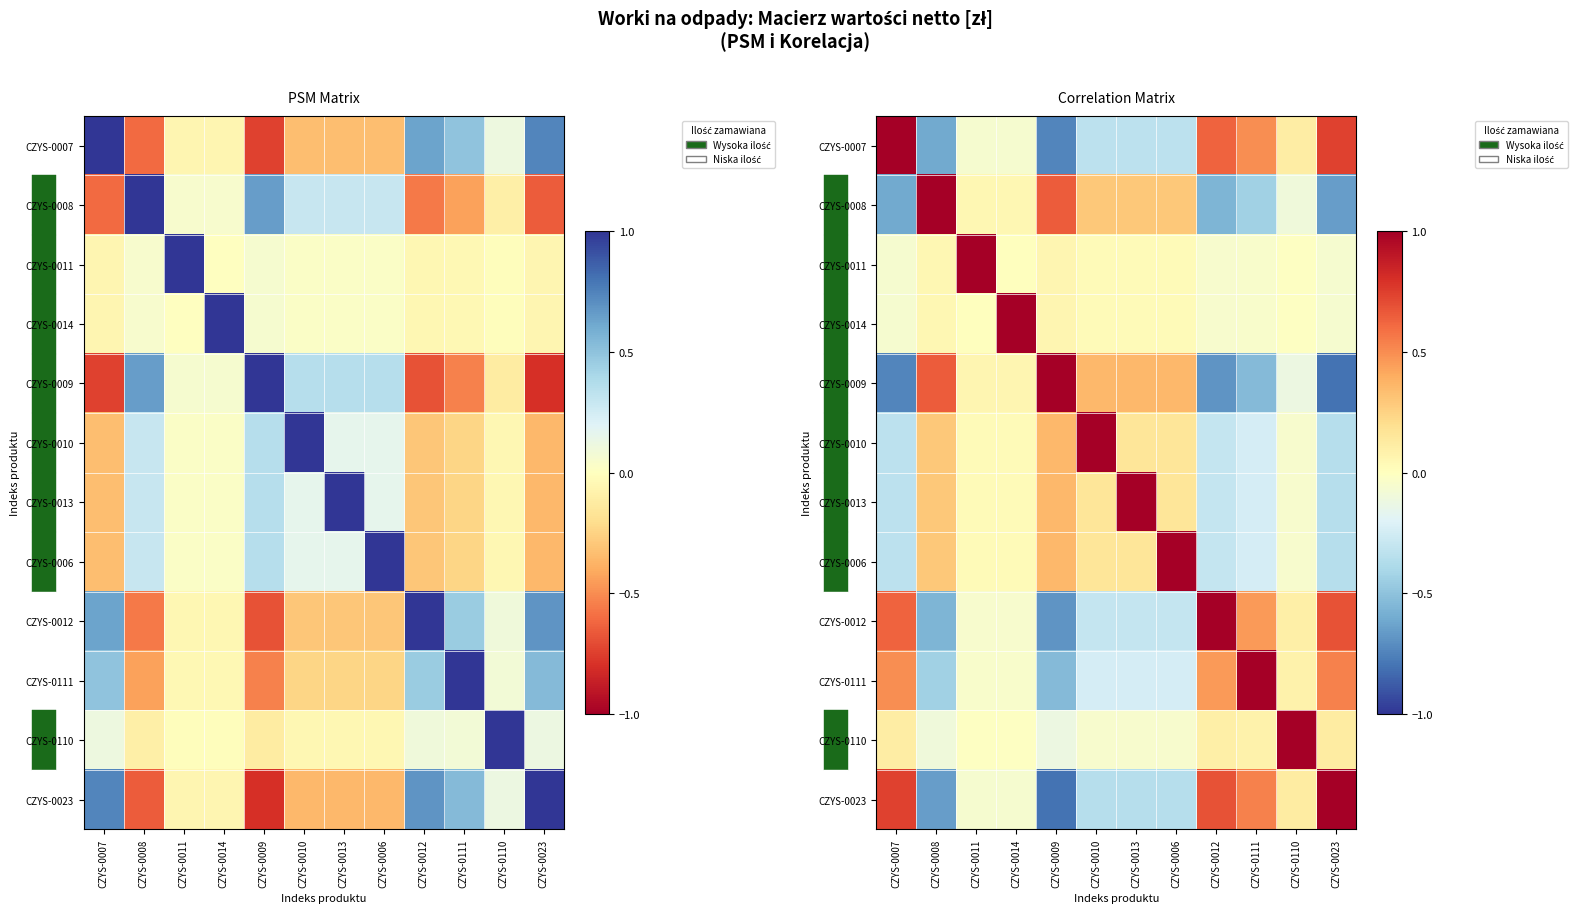

Which category has the lowest value in the CZYS-0006 series?

CZYS-0023